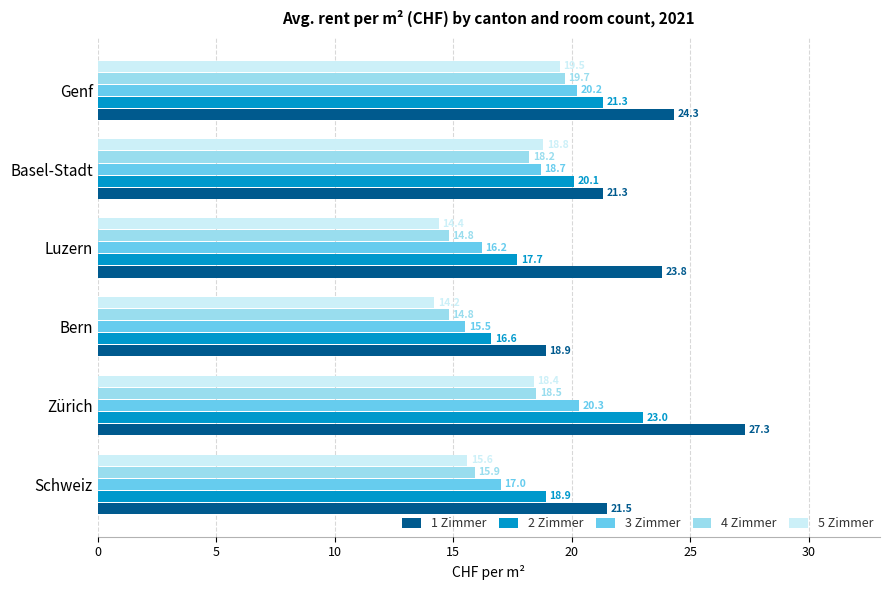

The 4 Zimmer series shows 18.2 at Basel-Stadt. True or false?

True